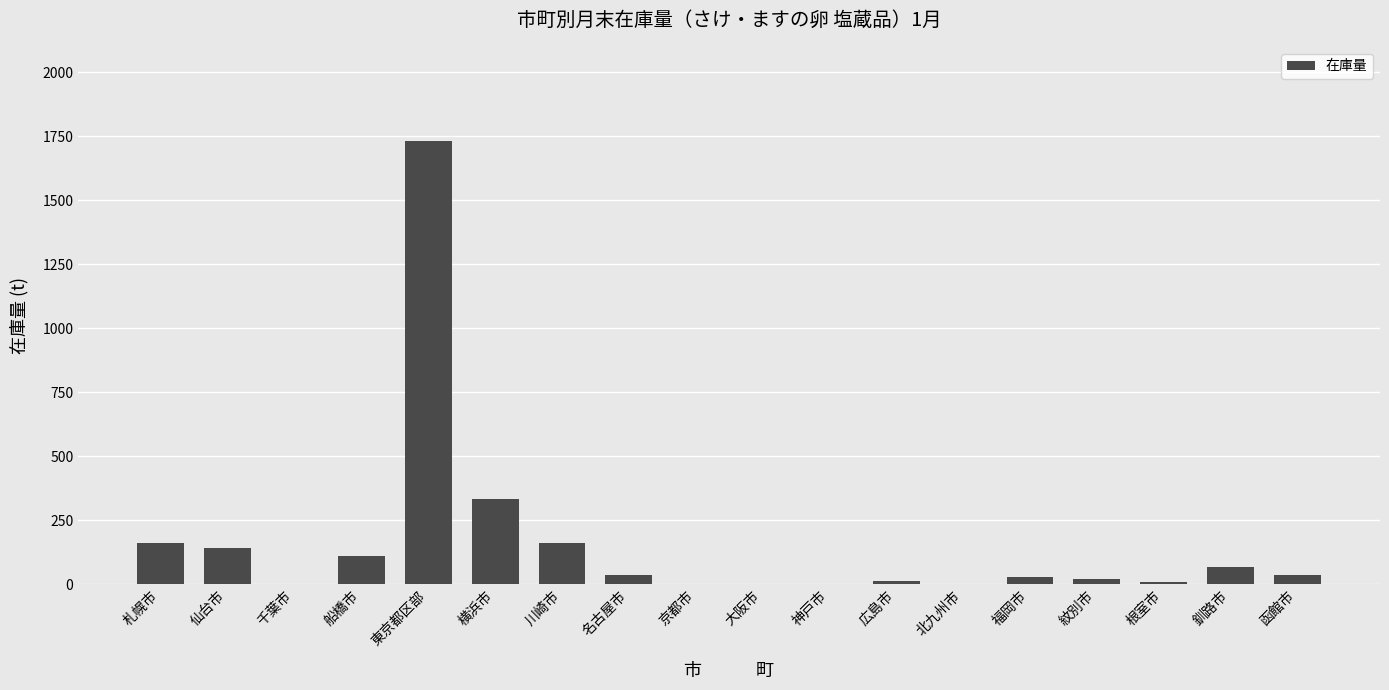

Where is the data nearest to the value 866?

横浜市